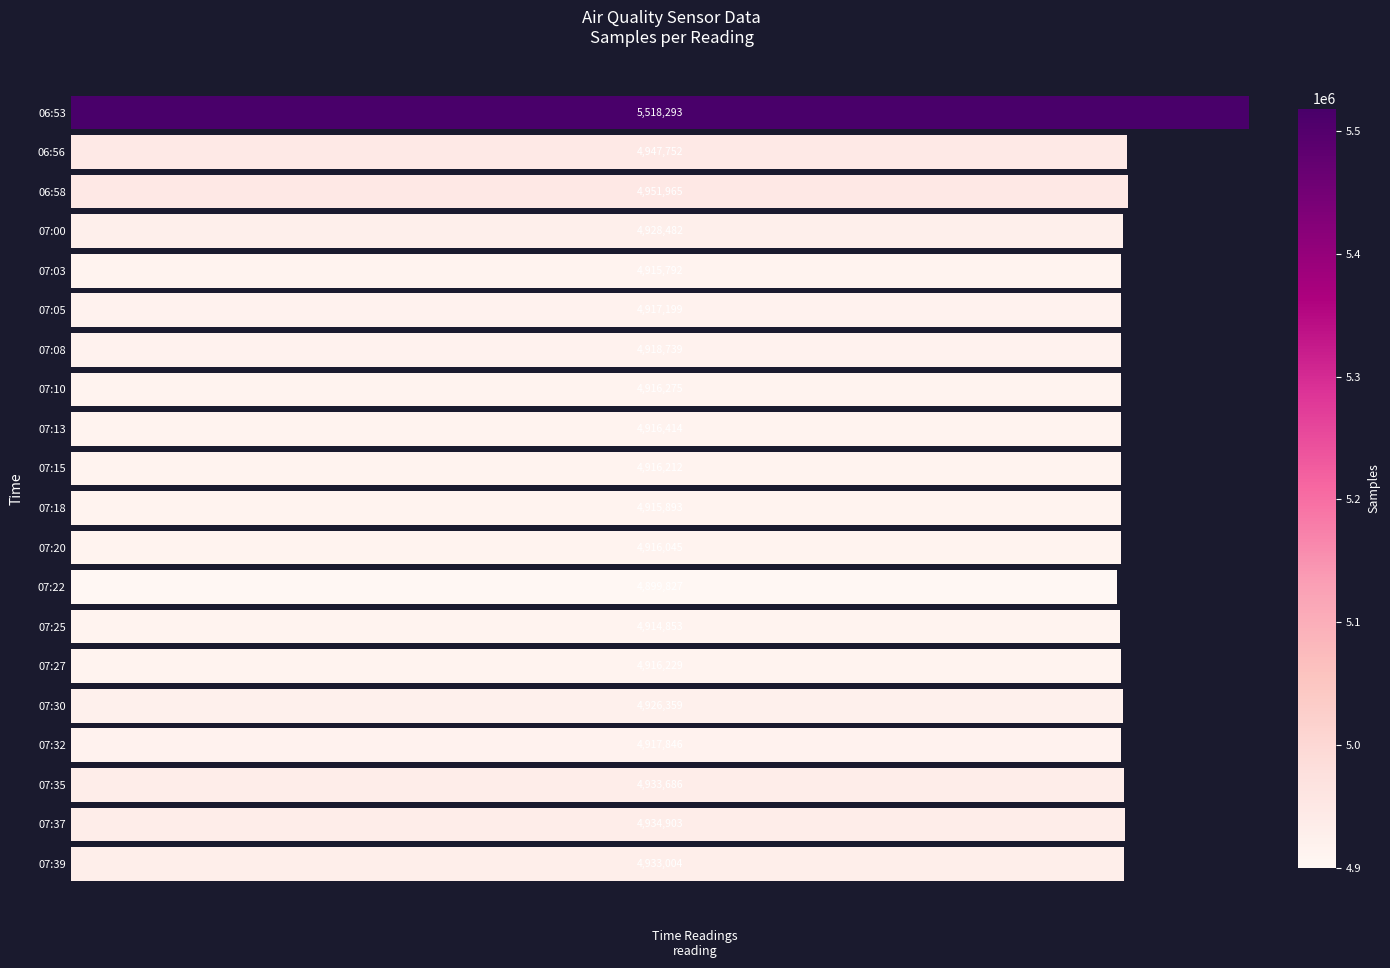

Rank the categories by value from lowest to highest.

07:22, 07:25, 07:03, 07:18, 07:20, 07:15, 07:27, 07:10, 07:13, 07:05, 07:32, 07:08, 07:30, 07:00, 07:39, 07:35, 07:37, 06:56, 06:58, 06:53